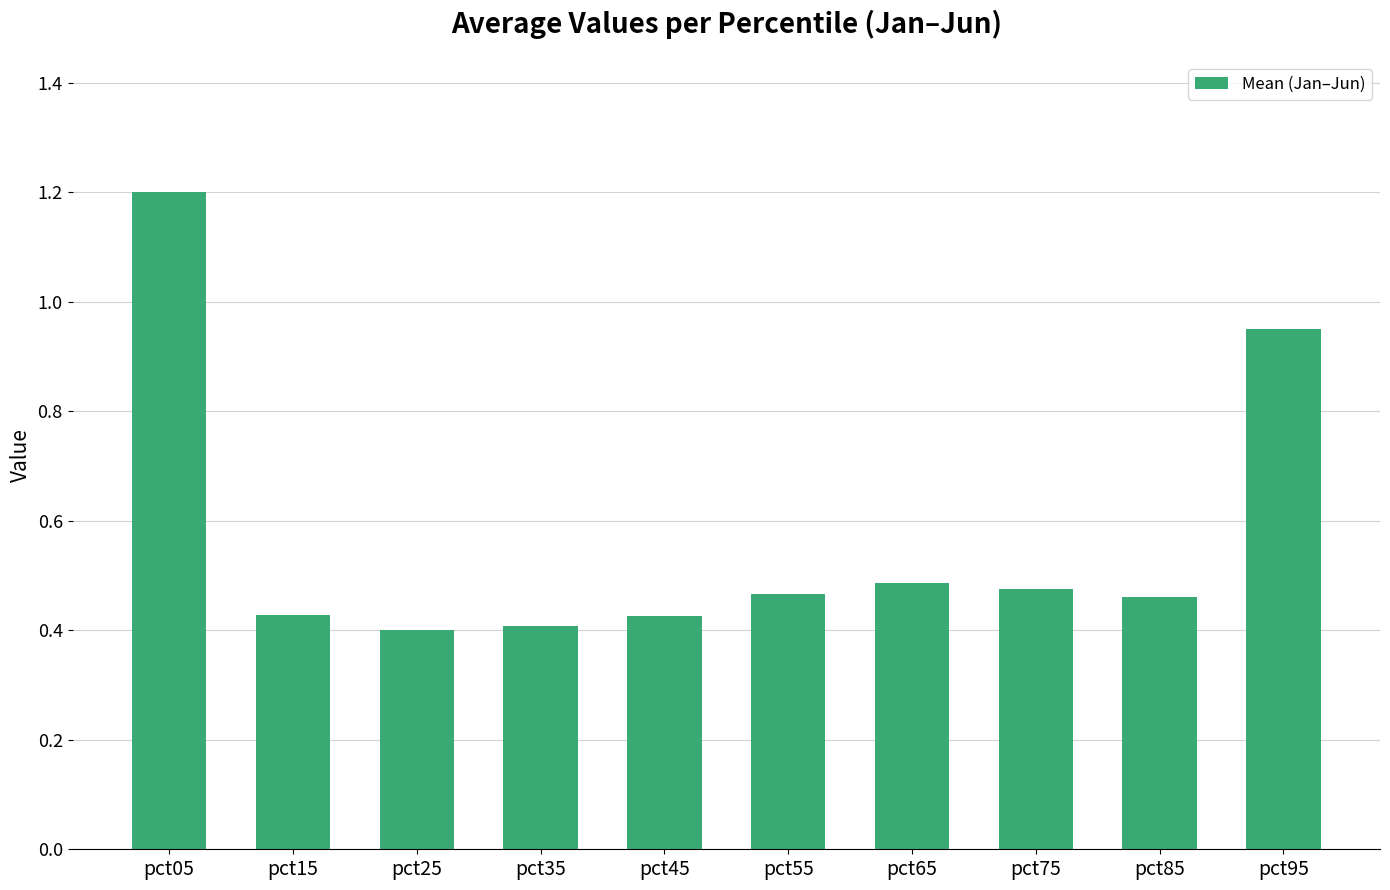

Is it true that the value at pct25 is 0.6?

False